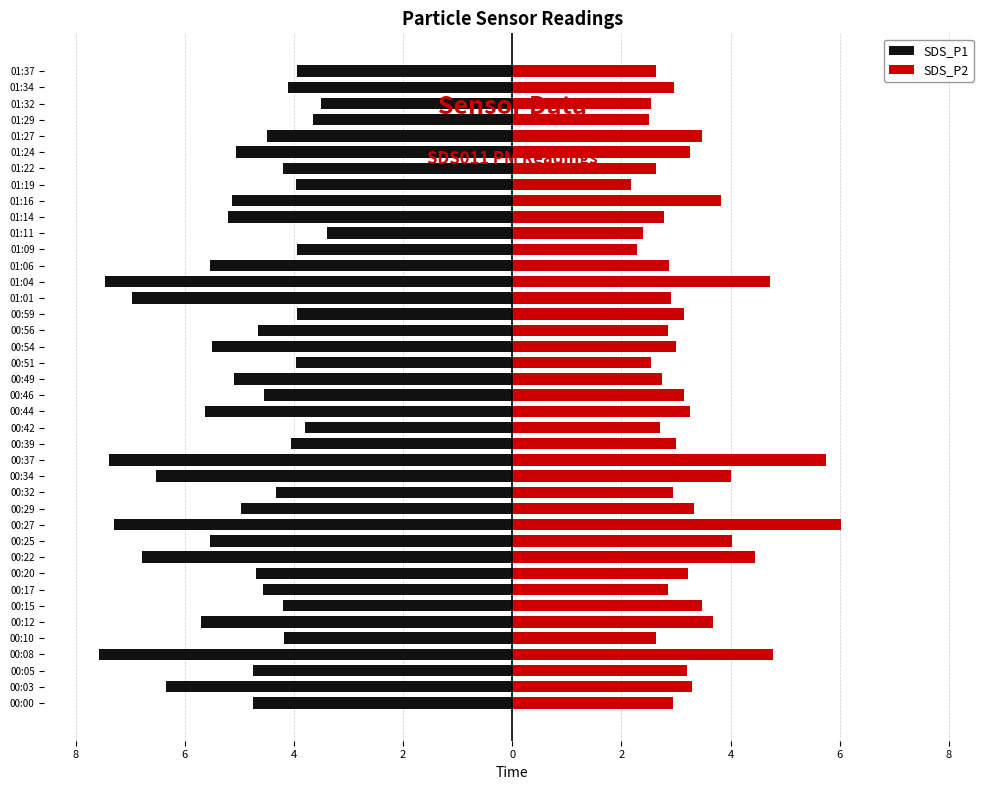

Which series has the widest spread of values?

SDS_P1